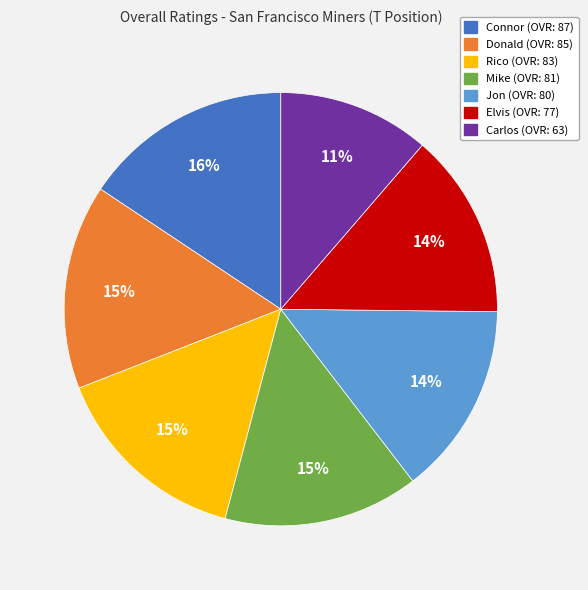

To the nearest percent, what percentage of the pie is Jon?

14%